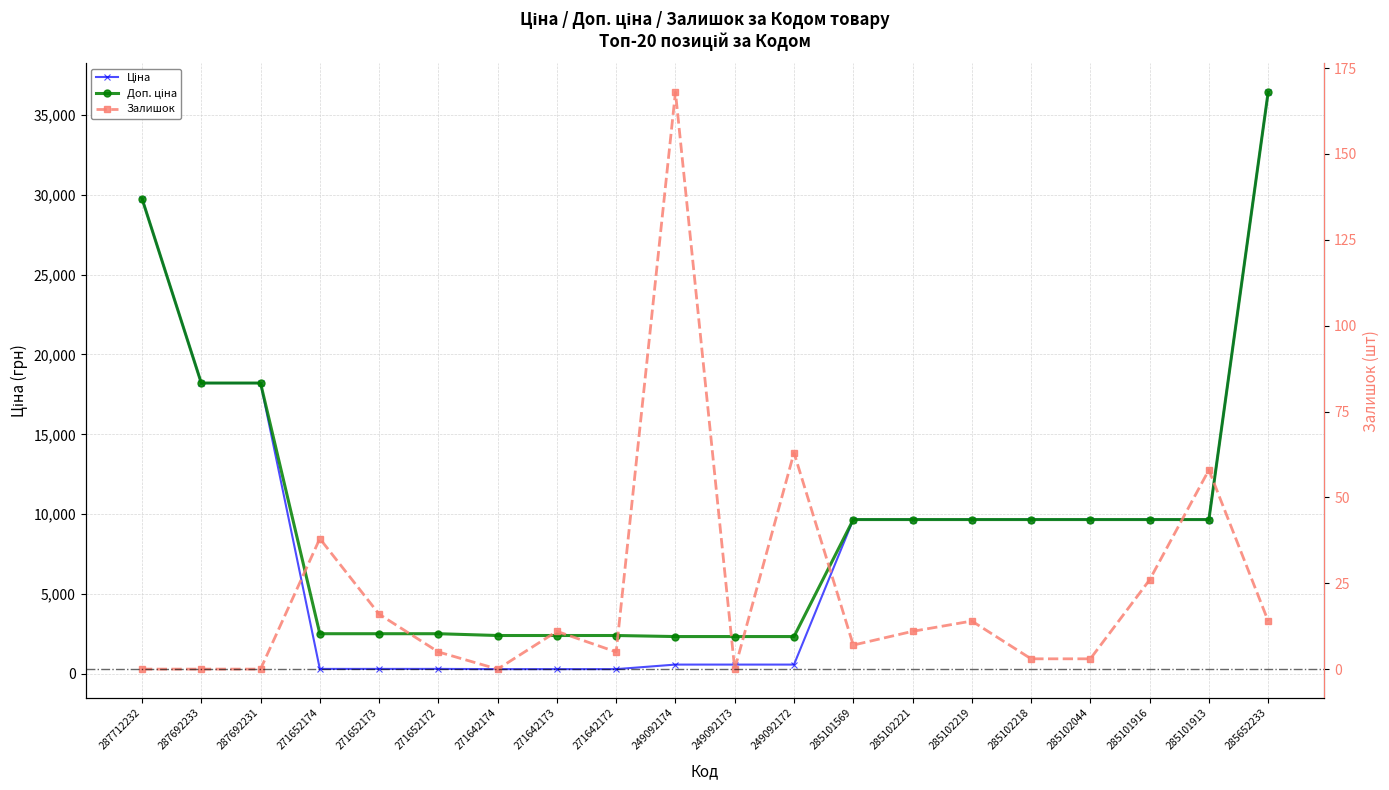

True or false: Доп. ціна and Залишок cross at least once.

False